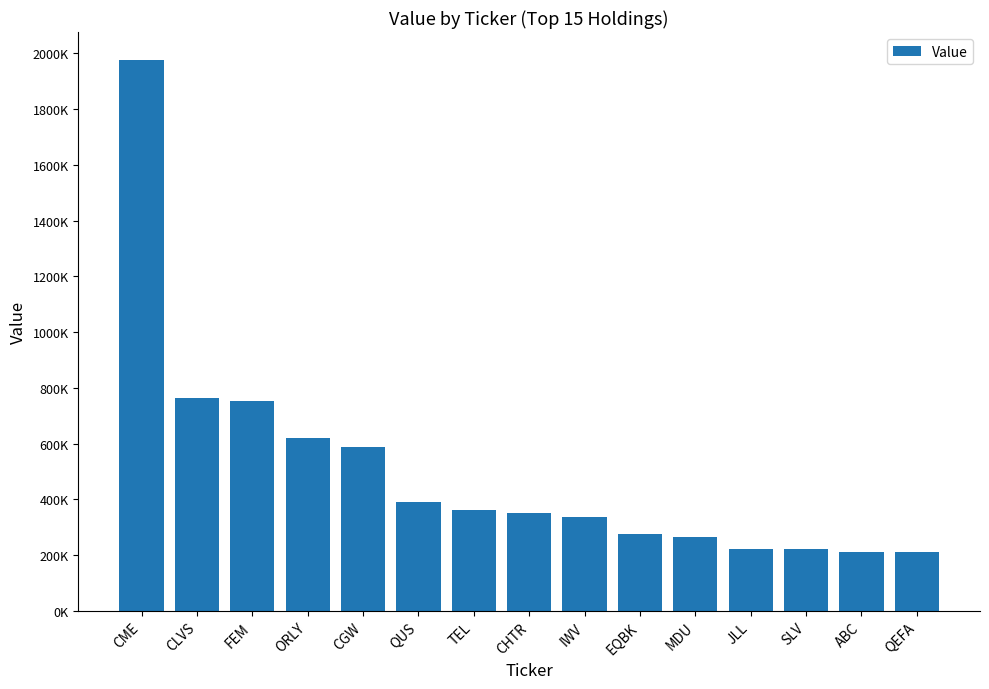

What is the sum of all values?

7548000